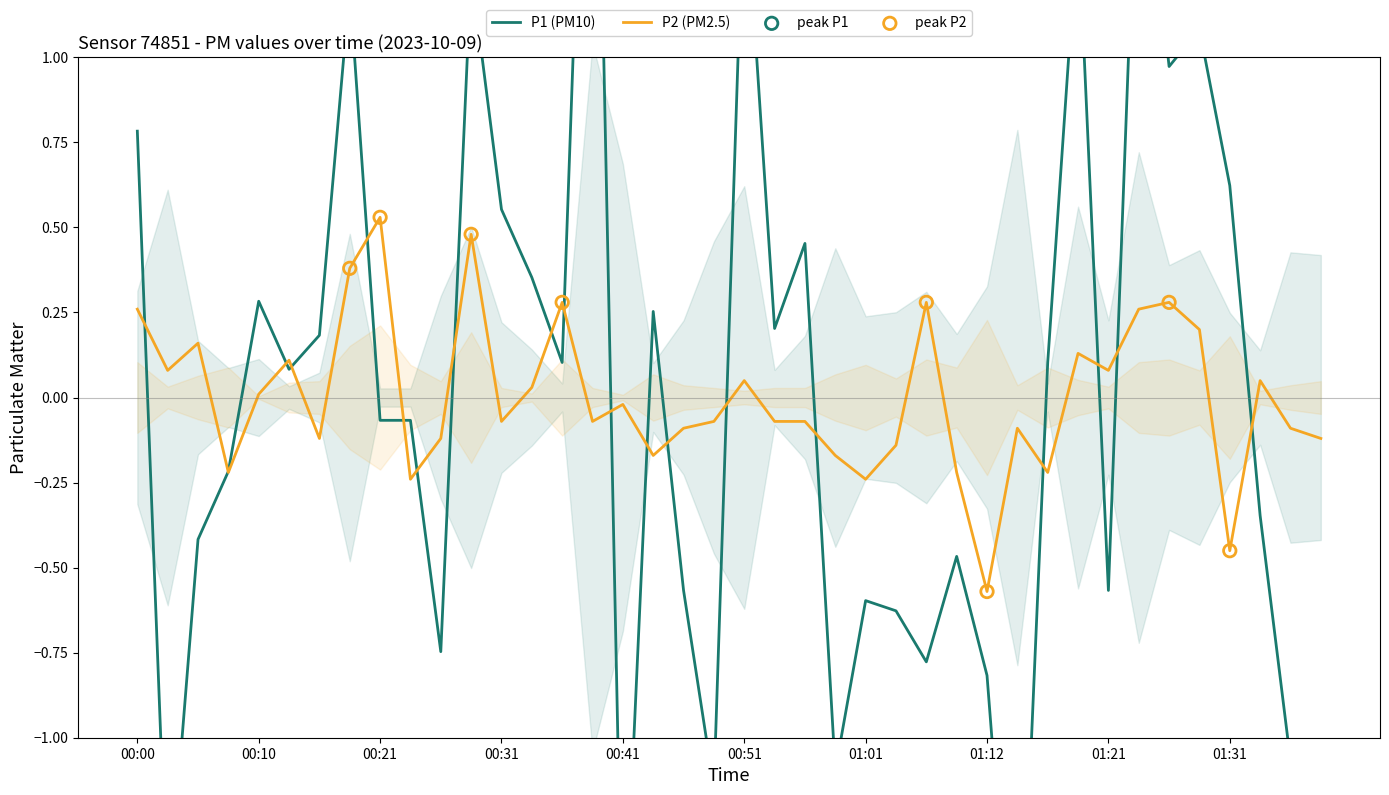

Which series has the widest spread of Y values?

P1